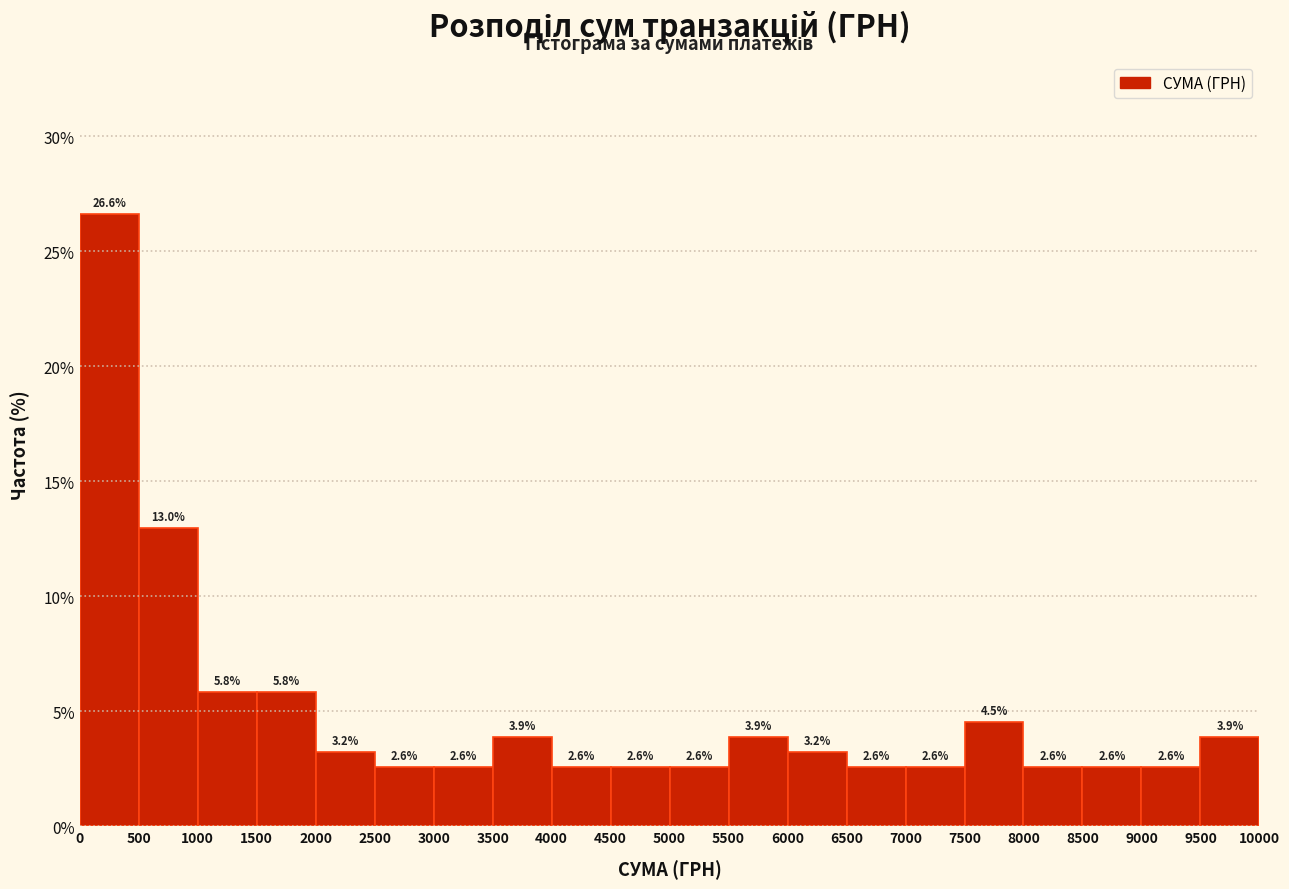

Reading left to right, transcribe this chart: for each bar, give the range it covers on the x-axis and its height.

0 to 500: 26.6
500 to 1000: 13.0
1000 to 1500: 5.8
1500 to 2000: 5.8
2000 to 2500: 3.2
2500 to 3000: 2.6
3000 to 3500: 2.6
3500 to 4000: 3.9
4000 to 4500: 2.6
4500 to 5000: 2.6
5000 to 5500: 2.6
5500 to 6000: 3.9
6000 to 6500: 3.2
6500 to 7000: 2.6
7000 to 7500: 2.6
7500 to 8000: 4.5
8000 to 8500: 2.6
8500 to 9000: 2.6
9000 to 9500: 2.6
9500 to 10000: 3.9